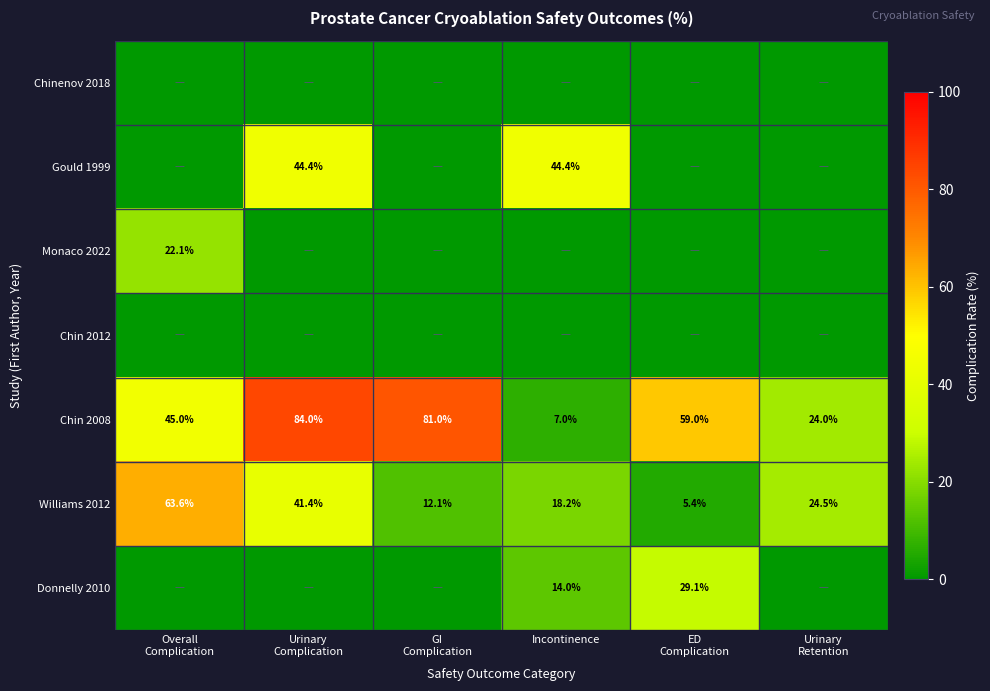

The value of Donnelly 2010 at Incontinence is 14.0. True or false?

True